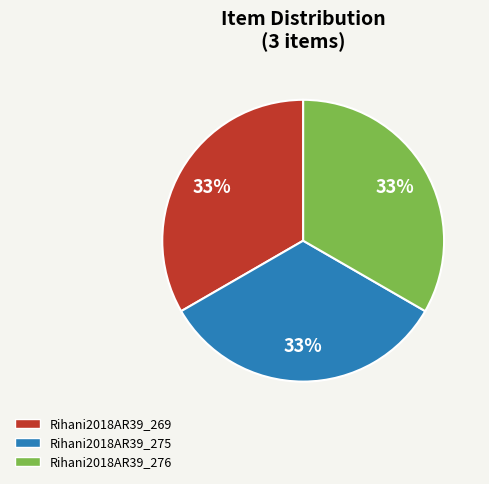

True or false: Rihani2018AR39_275 accounts for 33% of the total.

True